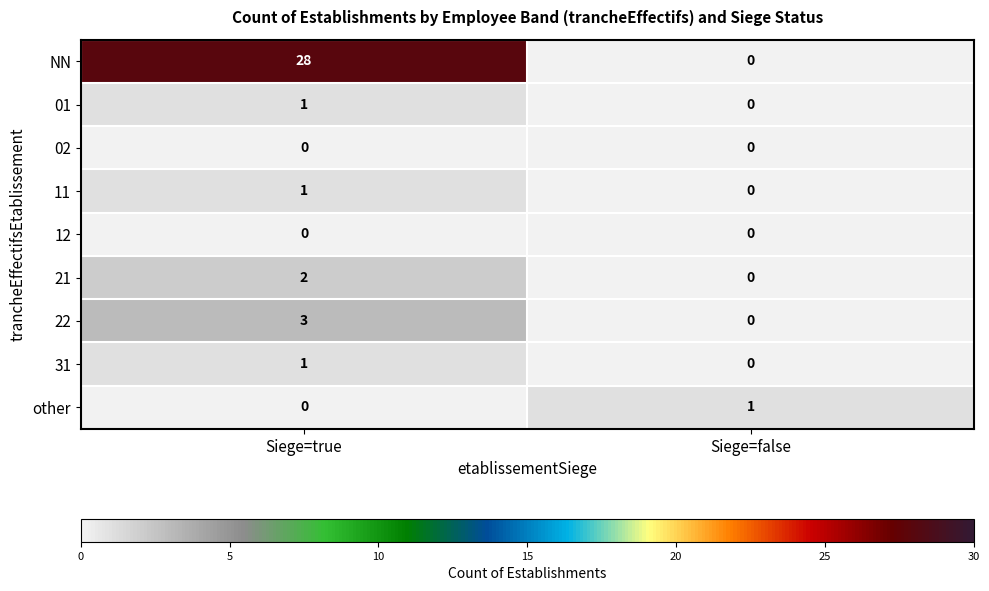

Which series has the largest range (max minus min)?

NN